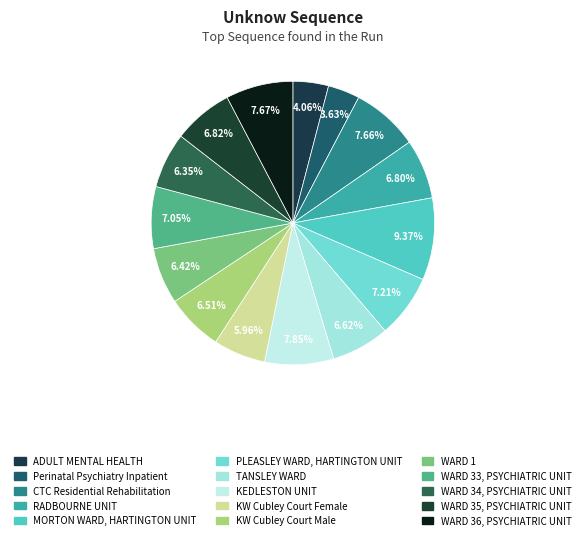

To the nearest percent, what is the combined percentage of WARD 35, PSYCHIATRIC UNIT and WARD 1?

13%